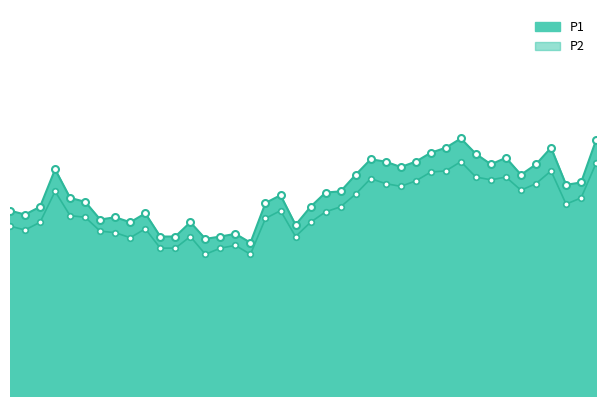

Which category has the highest value across all series?

01:15